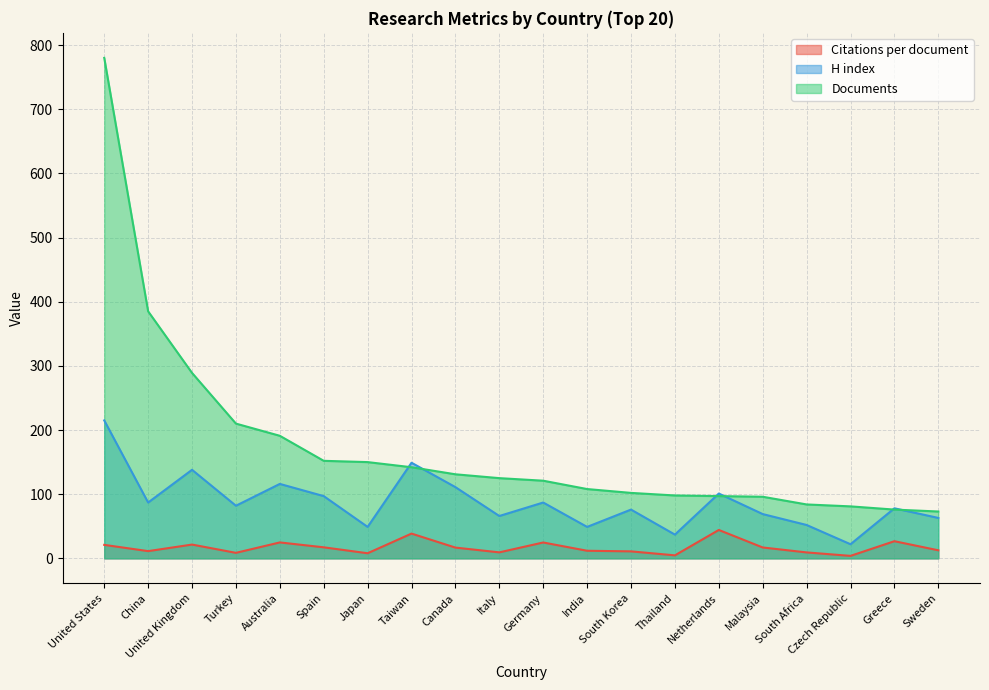

How many series are shown in this chart?

3